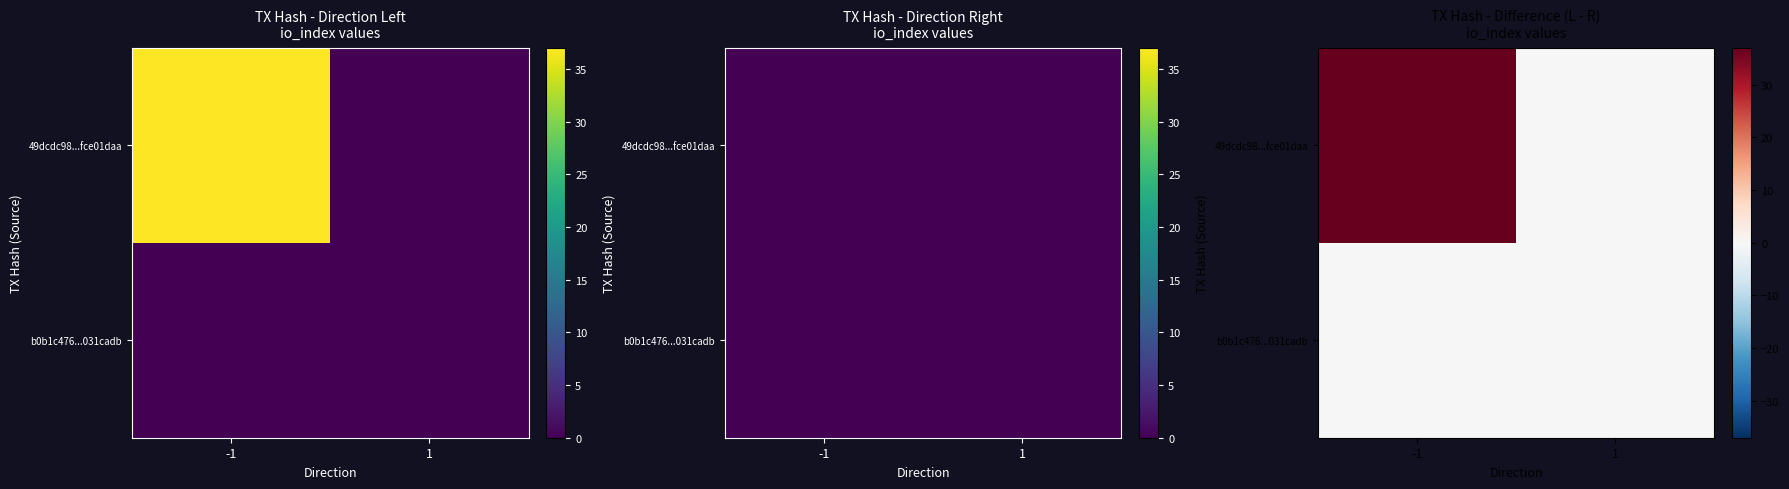

Rank the series at 1 from highest to lowest value.

49dcdc98...fce01daa, b0b1c476...031cadb